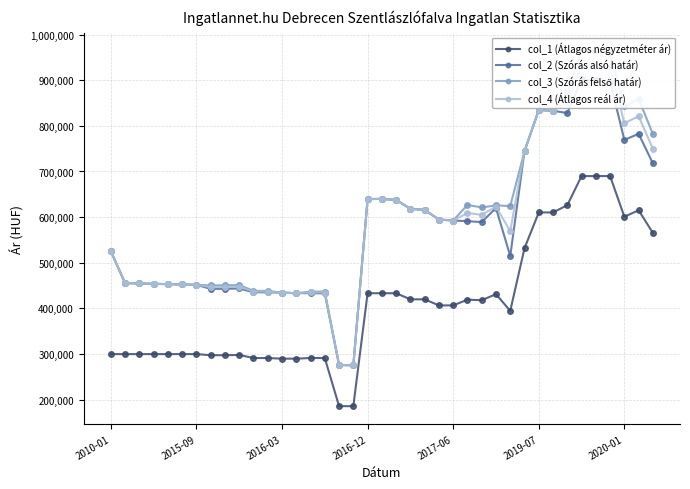

True or false: col_1 (Átlagos négyzetméter ár) and col_3 (Szórás felső határ) intersect in this chart.

False